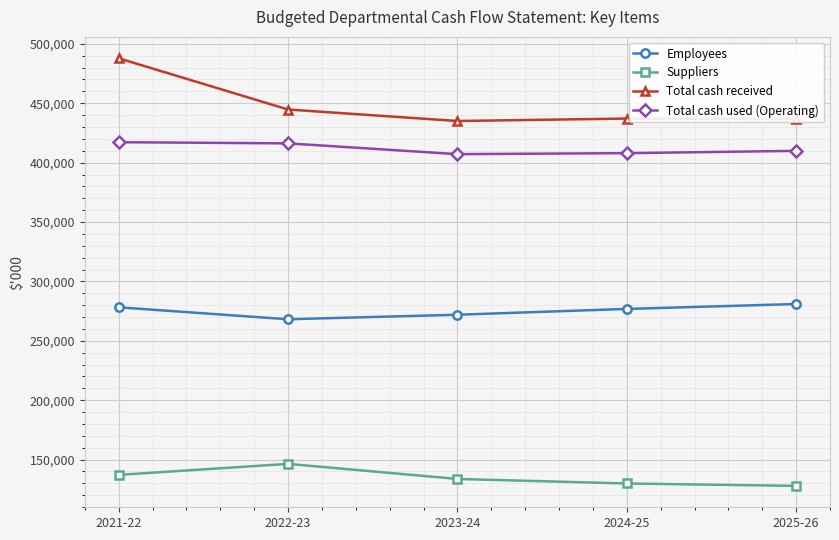

What is the difference between the Total cash received values at 2024-25 and 2023-24?

2064